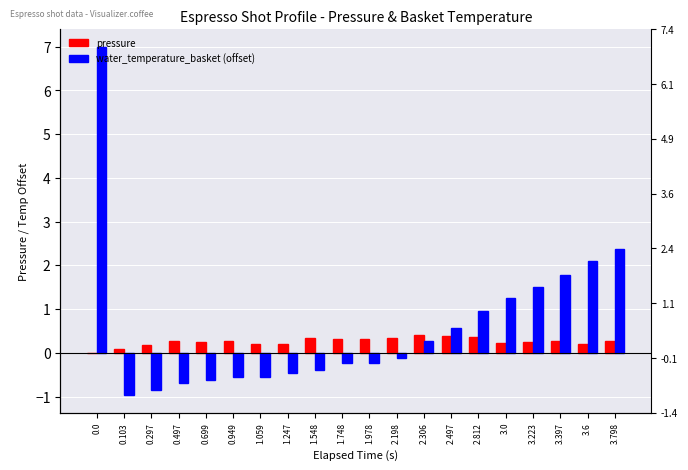

Reading left to right, what are all the values shown in this chart?

pressure: 0.0=0.0	0.103=0.1	0.297=0.2	0.497=0.3	0.699=0.2	0.949=0.3	1.059=0.2	1.247=0.2	1.548=0.3	1.748=0.3	1.978=0.3	2.198=0.3	2.306=0.4	2.497=0.4	2.812=0.4	3.0=0.2	3.223=0.2	3.397=0.3	3.6=0.2	3.798=0.3
water_temperature_basket (offset): 0.0=7.0	0.103=-1.0	0.297=-0.8	0.497=-0.7	0.699=-0.6	0.949=-0.6	1.059=-0.5	1.247=-0.5	1.548=-0.4	1.748=-0.2	1.978=-0.2	2.198=-0.1	2.306=0.3	2.497=0.6	2.812=1.0	3.0=1.3	3.223=1.5	3.397=1.8	3.6=2.1	3.798=2.4